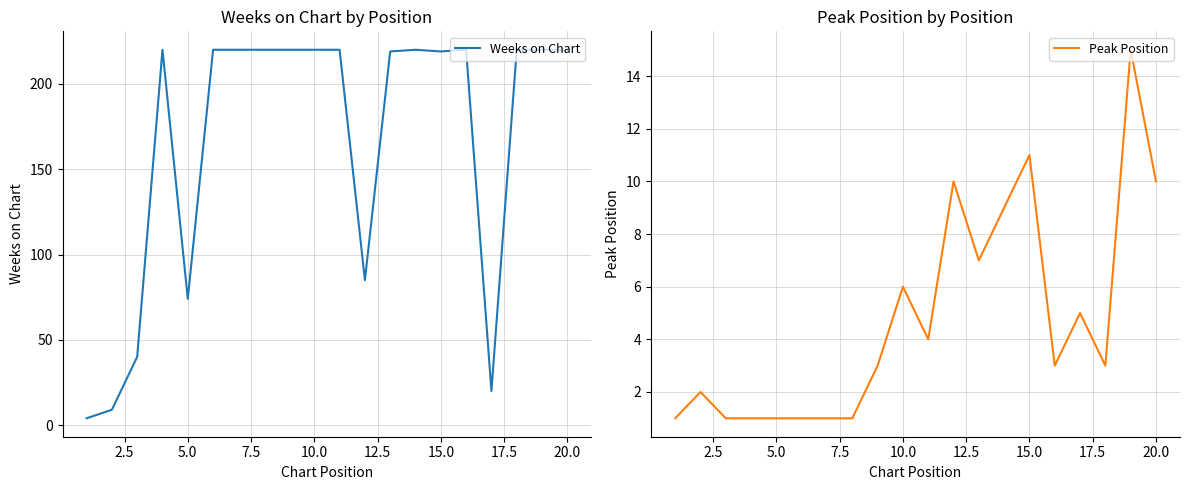

What is the maximum value for Peak Position?

15